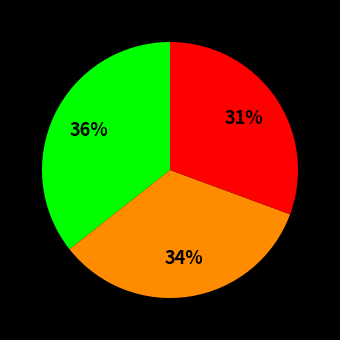

To the nearest percent, what is the average slice percentage?

33%